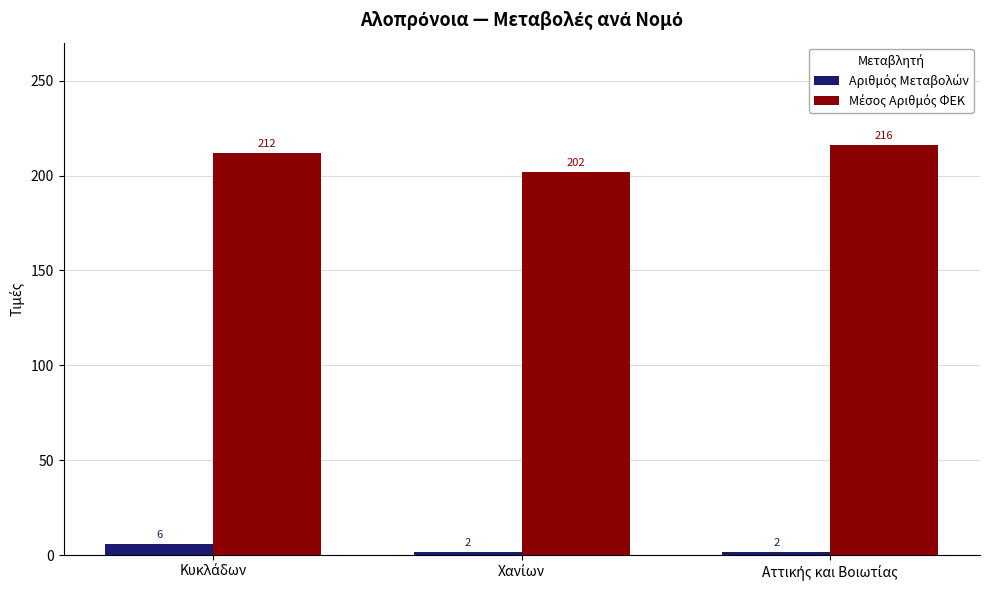

What is the greatest value displayed?

216